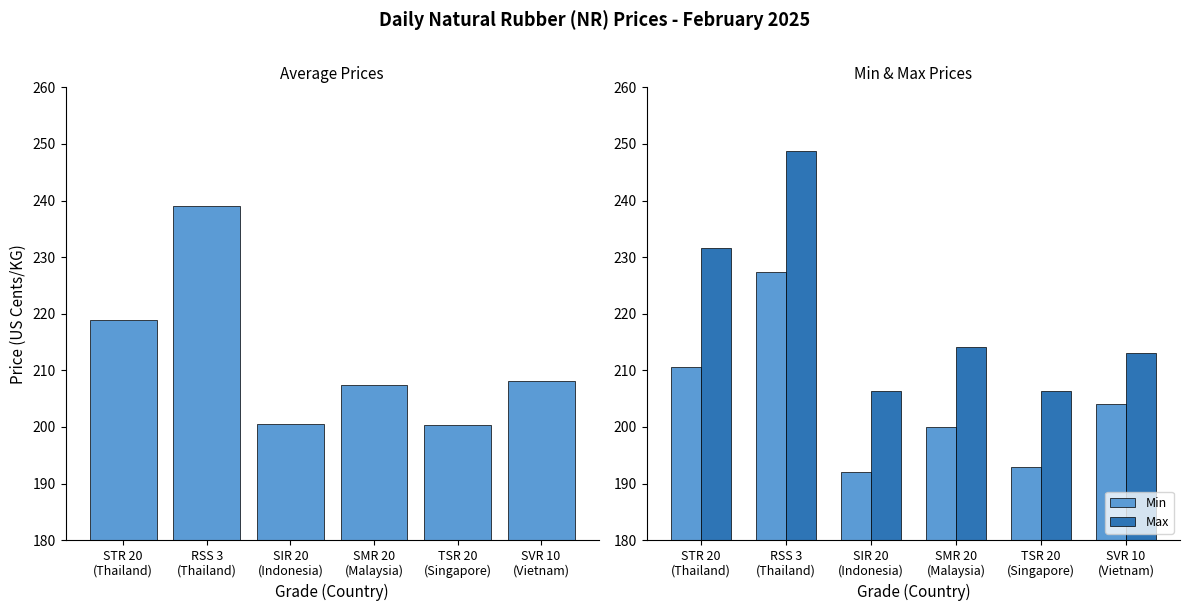

Which label corresponds to the largest value in the chart?

RSS 3
(Thailand)